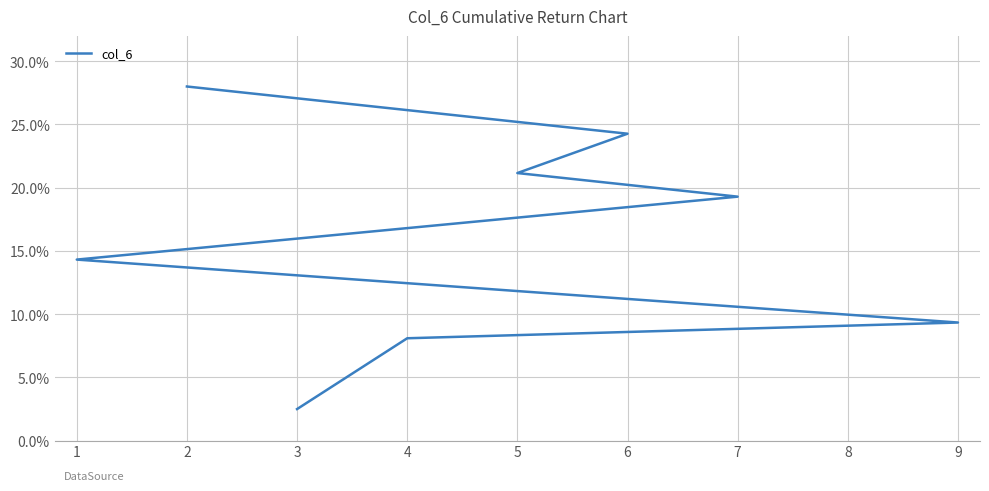

Is this an area chart (filled region under the line)?

No